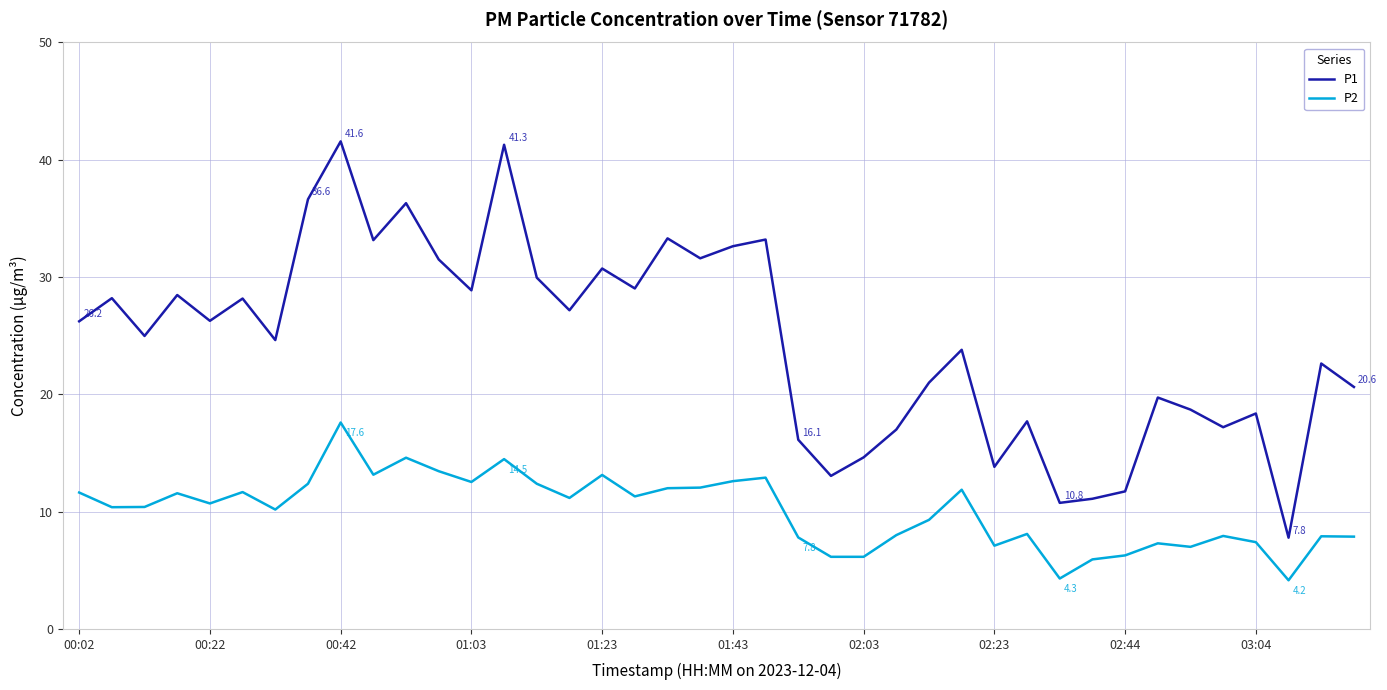

What is the average value of the P2 series?

10.1